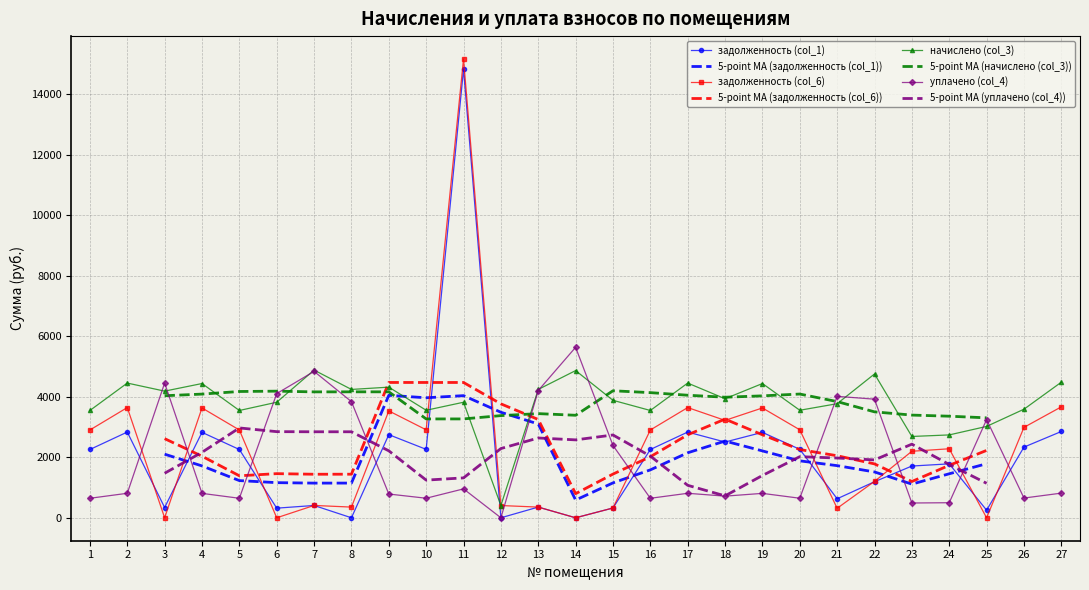

True or false: задолженность (col_6) has more than 2 points higher than both neighbors.

True